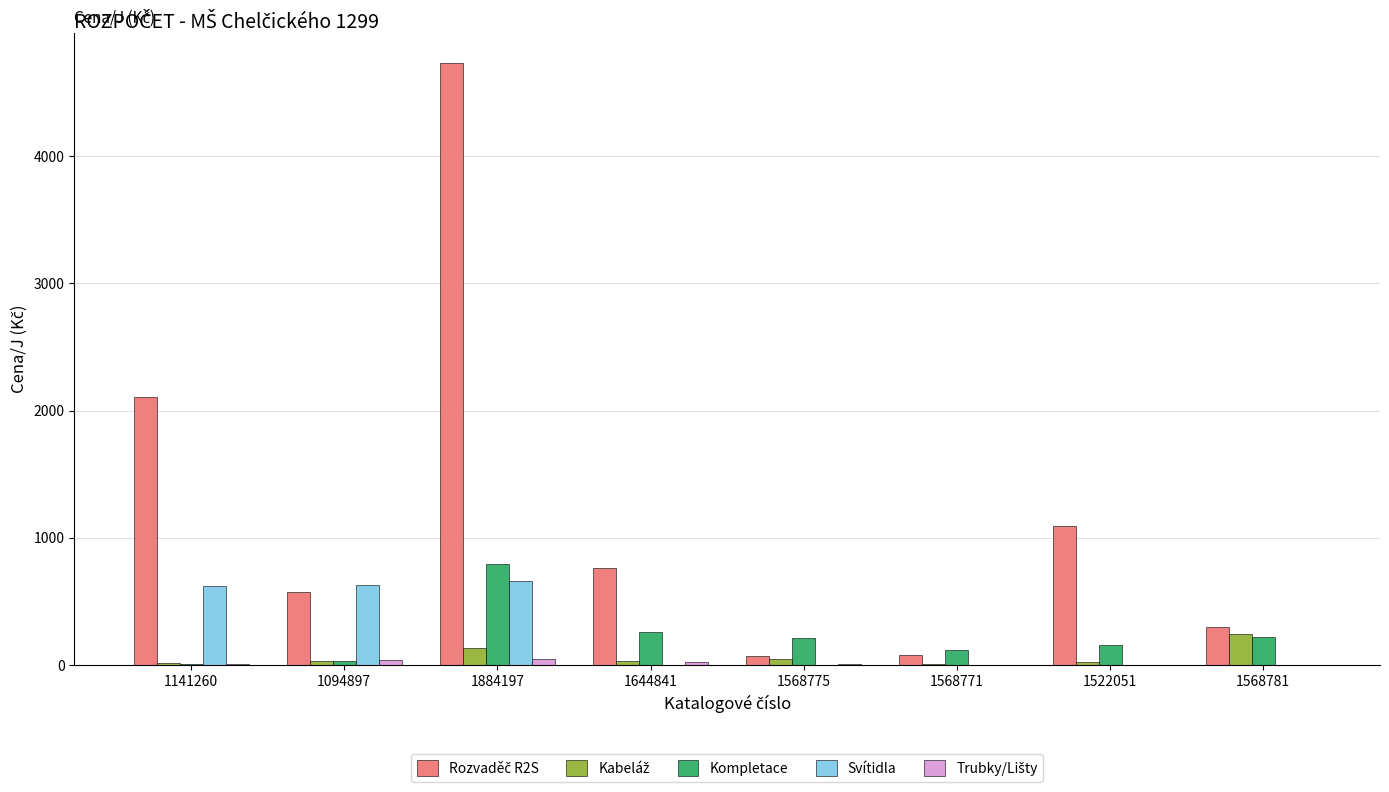

At which category does the chart reach its peak across all series?

1884197